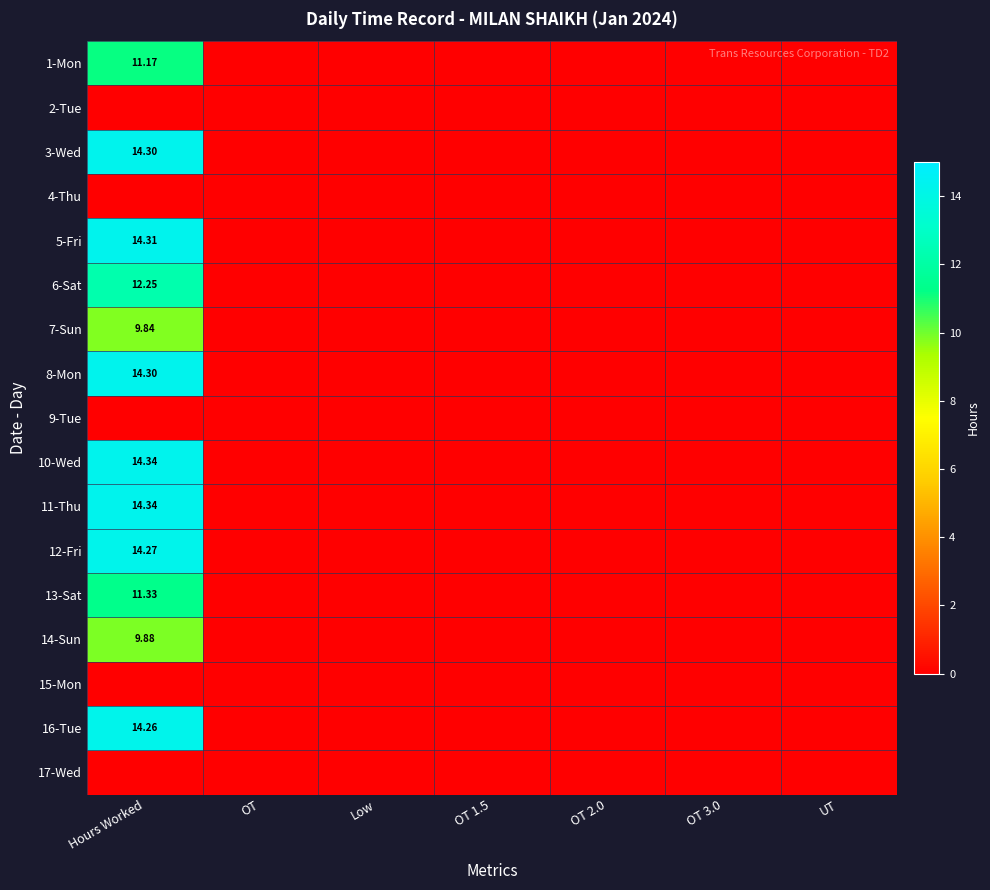

Is it true that 6-Sat equals 4.4 at OT 1.5?

False